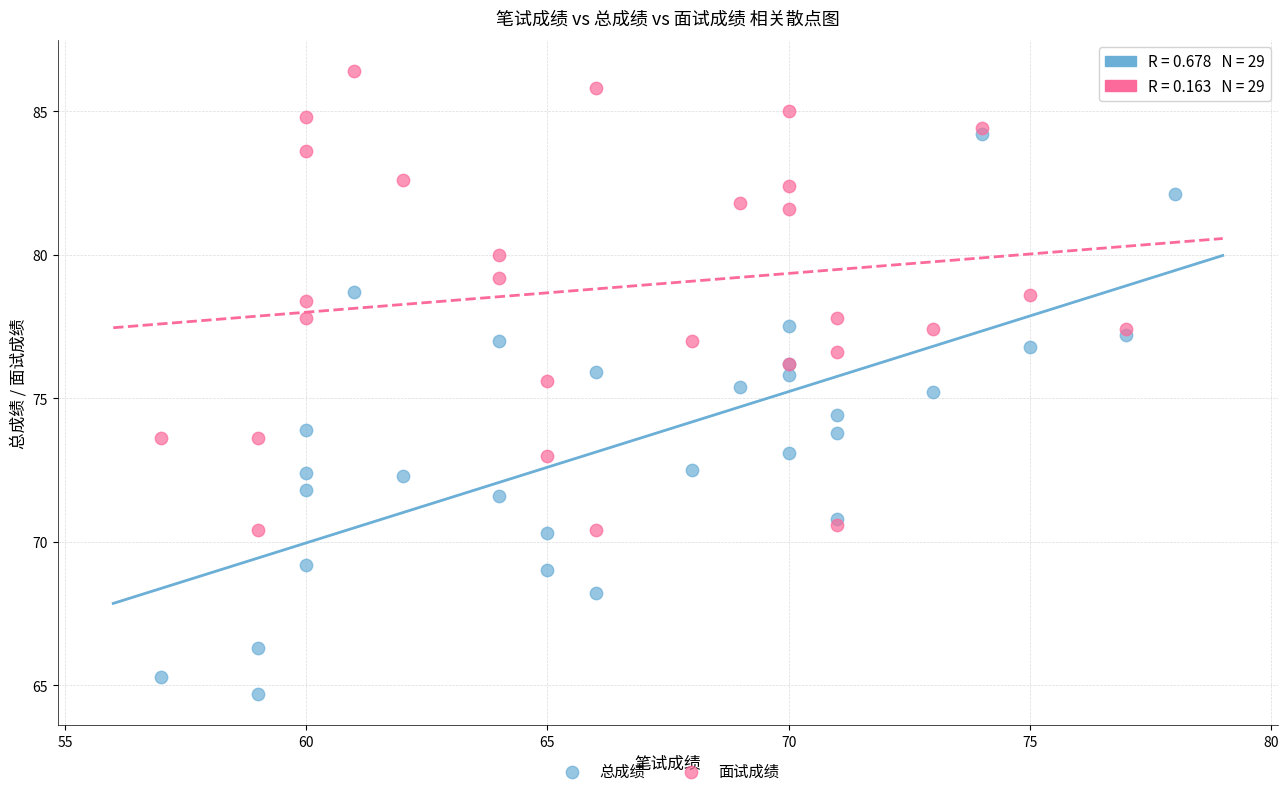

Which series reaches the minimum Y coordinate?

总成绩